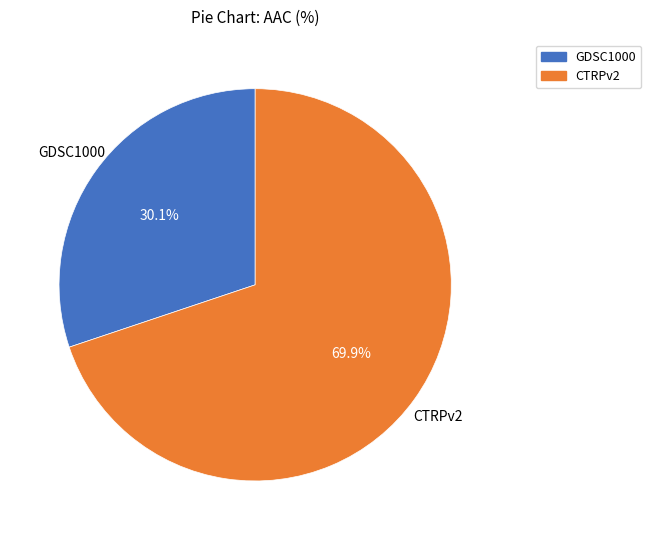

Approximately how many times larger is the value at GDSC1000 compared to CTRPv2?

0.4